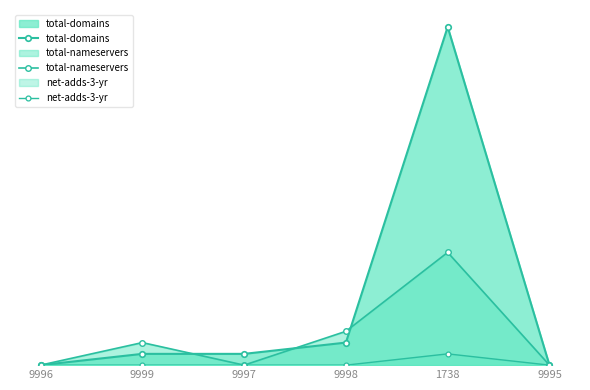

At which category does net-adds-3-yr reach its first local peak?

1738